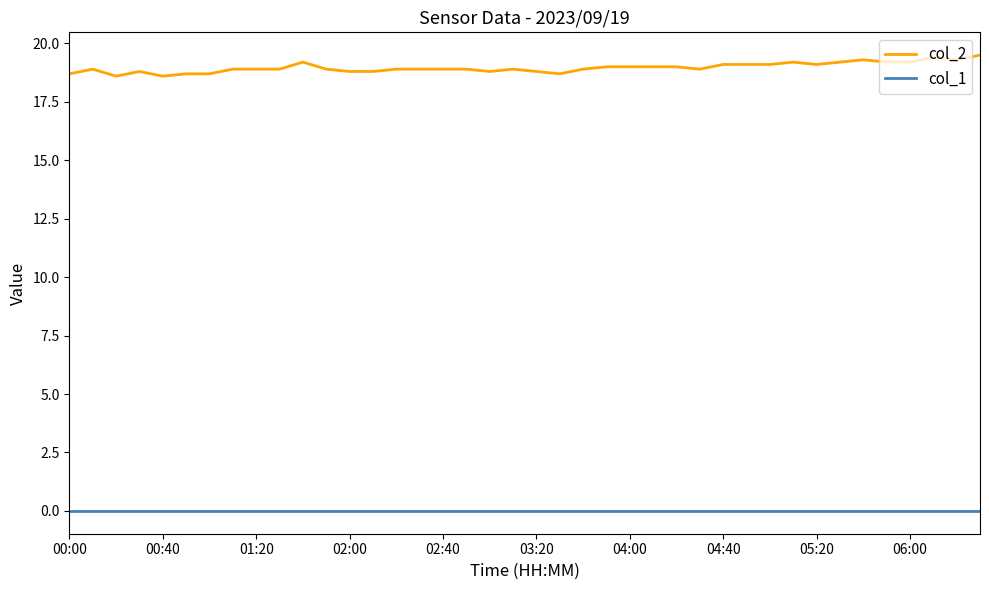

Reading left to right, transcribe all the data shown in this chart.

col_2: 18.7	18.9	18.6	18.8	18.6	18.7	18.7	18.9	18.9	18.9	19.2	18.9	18.8	18.8	18.9	18.9	18.9	18.9	18.8	18.9	18.8	18.7	18.9	19.0	19.0	19.0	19.0	18.9	19.1	19.1	19.1	19.2	19.1	19.2	19.3	19.2	19.2	19.4	19.3	19.5
col_1: 0.0	0.0	0.0	0.0	0.0	0.0	0.0	0.0	0.0	0.0	0.0	0.0	0.0	0.0	0.0	0.0	0.0	0.0	0.0	0.0	0.0	0.0	0.0	0.0	0.0	0.0	0.0	0.0	0.0	0.0	0.0	0.0	0.0	0.0	0.0	0.0	0.0	0.0	0.0	0.0